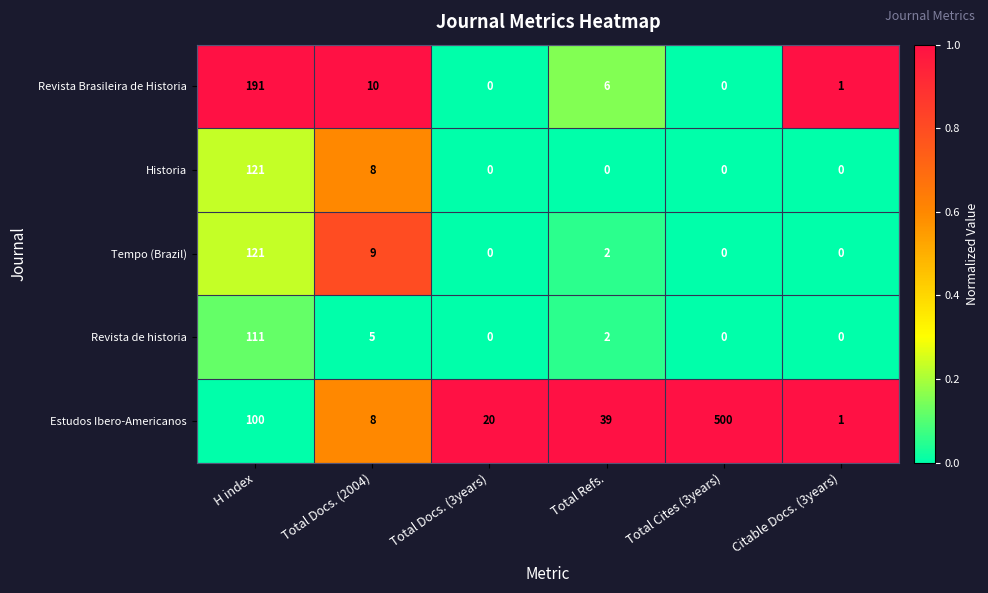

The value of Revista Brasileira de Historia at Total Cites (3years) is -95. True or false?

False